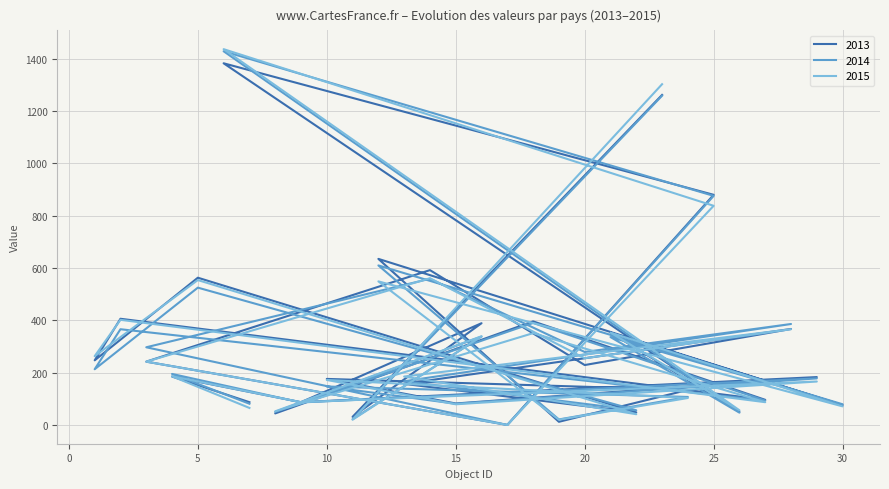

How many distinct data groups are displayed?

3